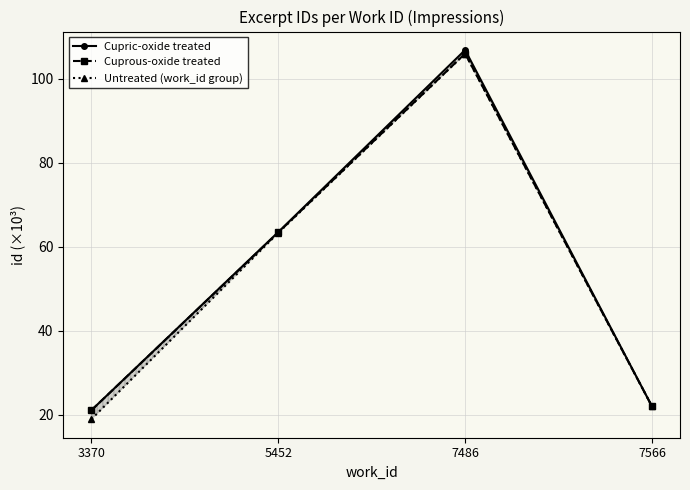

Rank the series at 5452 from highest to lowest value.

Cupric-oxide treated, Cuprous-oxide treated, Untreated (work_id group)